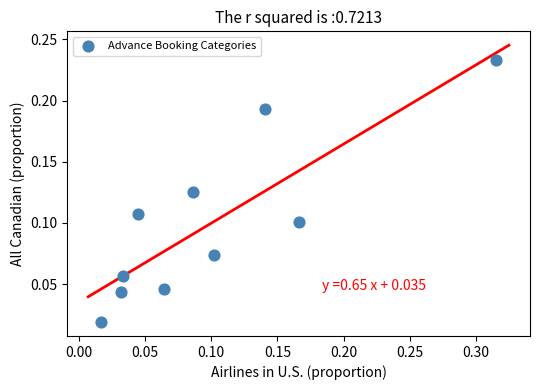

What is the range of X values (max minus min)?

0.3